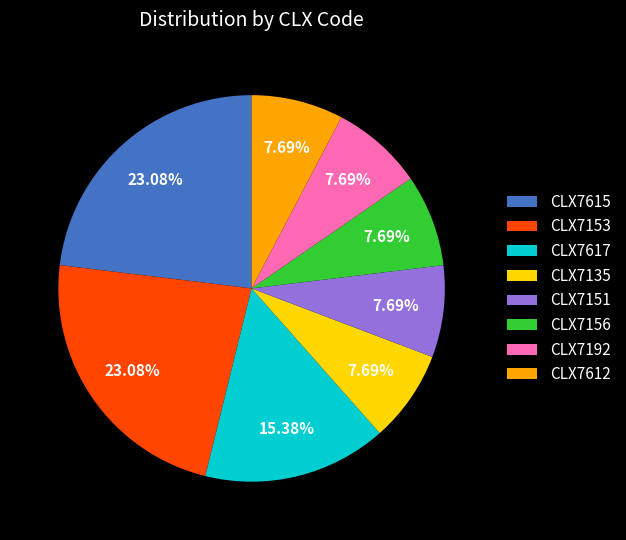

Combined, do CLX7156 and CLX7612 account for over 50%?

No